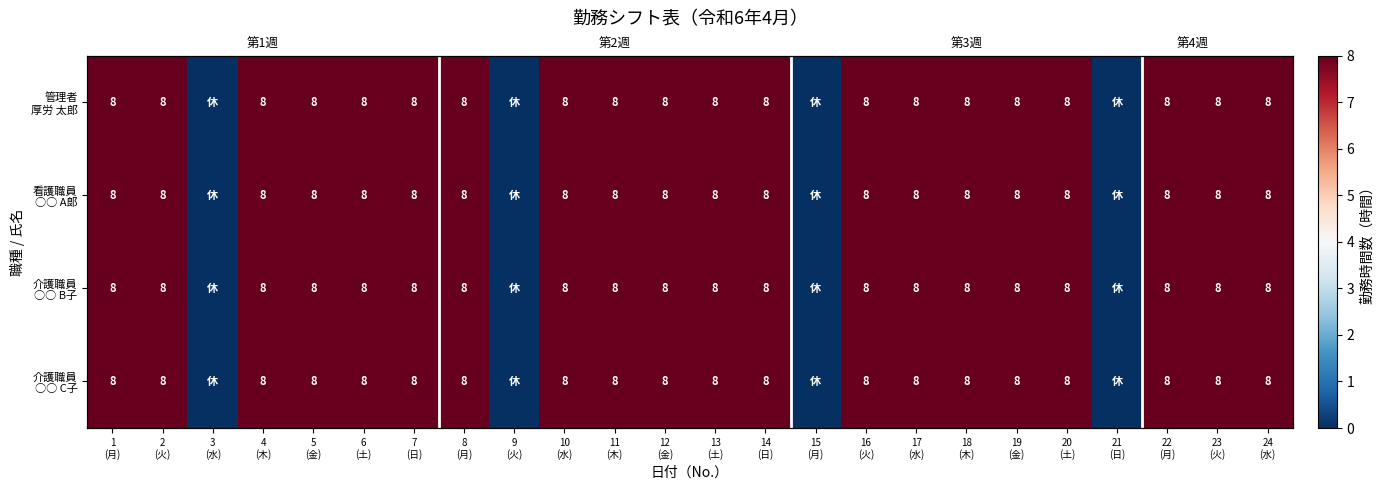

How many distinct data groups are displayed?

4